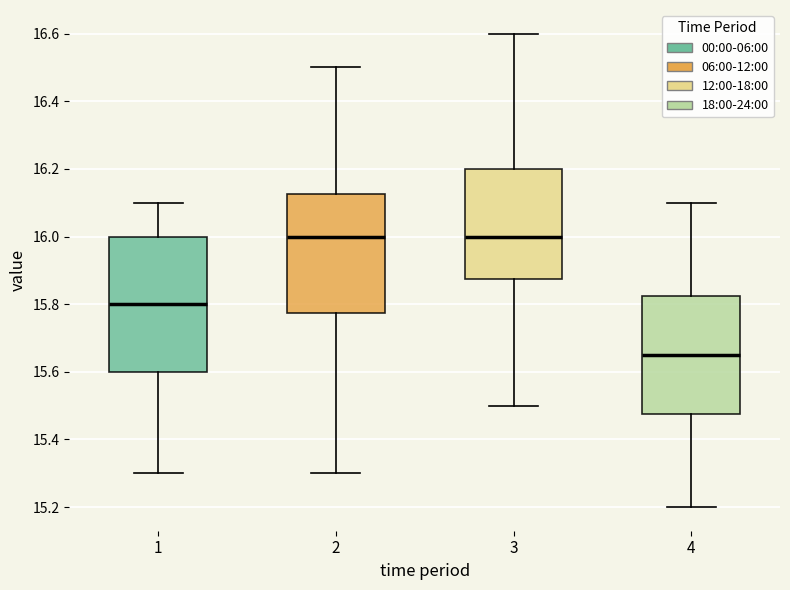

Reading left to right, read every box against the y-axis: the position of its median line, the range the box covers, and the ends of its whiskers. The values are not printed on the chart, so give them approximately, as read against the axis.

1: median 15.80, box 15.60 to 16.00, whiskers 15.30 to 16.10
2: median 16.00, box 15.78 to 16.12, whiskers 15.30 to 16.50
3: median 16.00, box 15.88 to 16.20, whiskers 15.50 to 16.60
4: median 15.66, box 15.48 to 15.82, whiskers 15.20 to 16.10